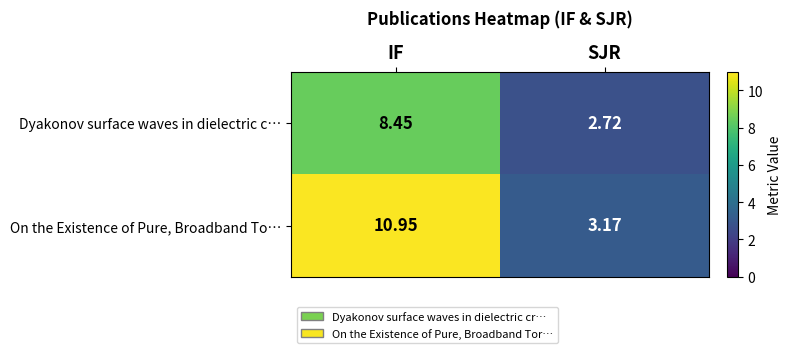

Which series changed the most between IF and SJR?

On the Existence of Pure, Broadband To…